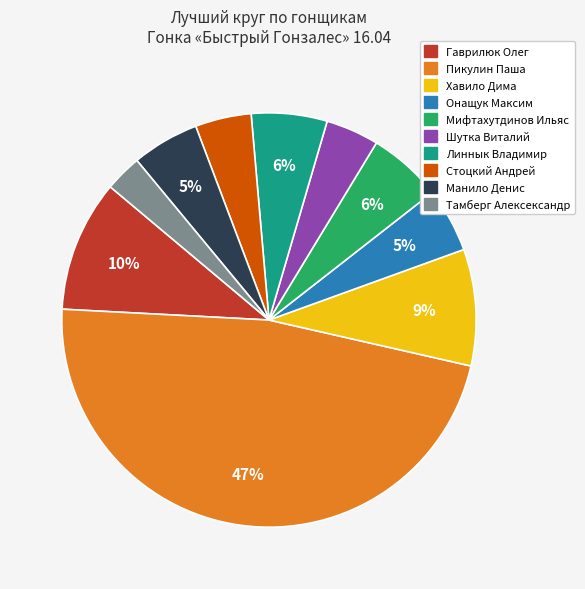

What is the smallest slice in the pie chart?

Тамберг Алексександр